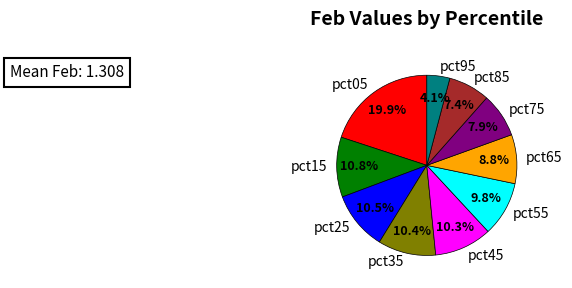

Which category has the smallest portion of the pie?

pct95